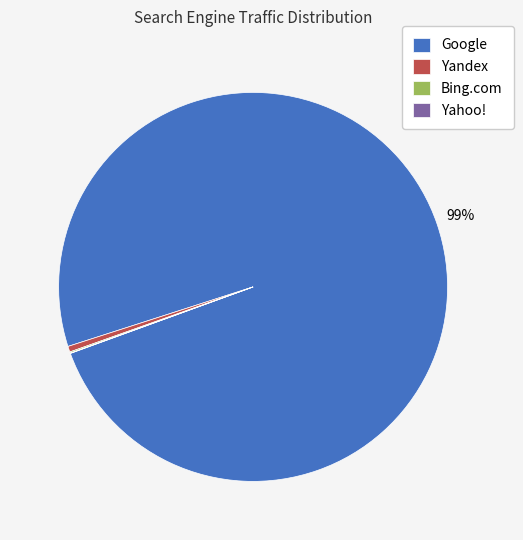

Which has a higher value, Google or Yandex?

Google